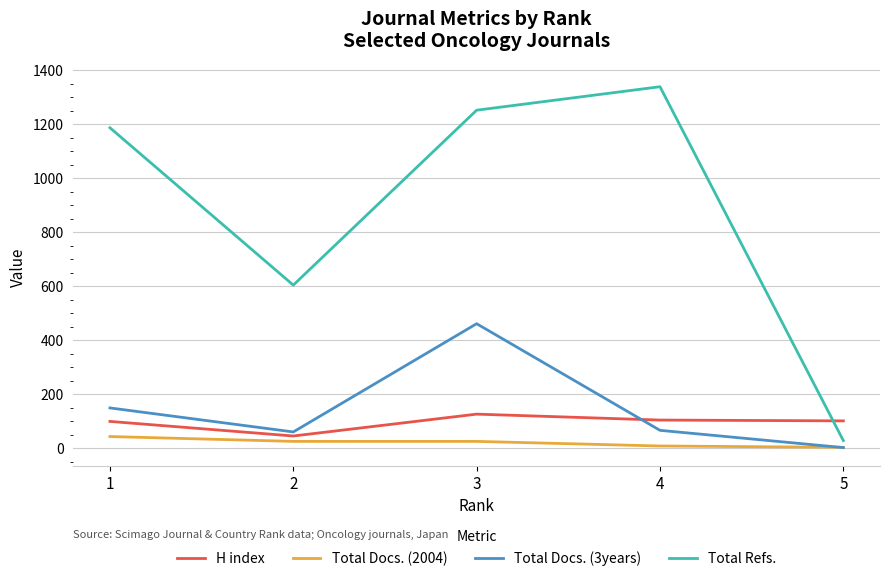

What is the maximum value shown in the chart?

1339